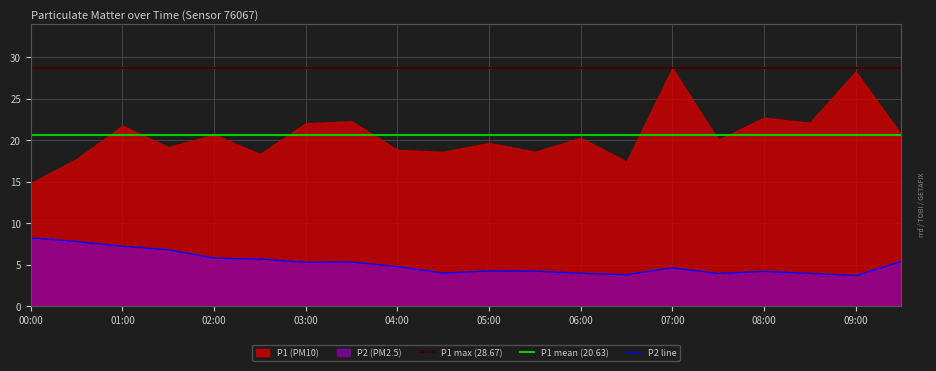

Which label corresponds to the largest value in the chart?

00:00